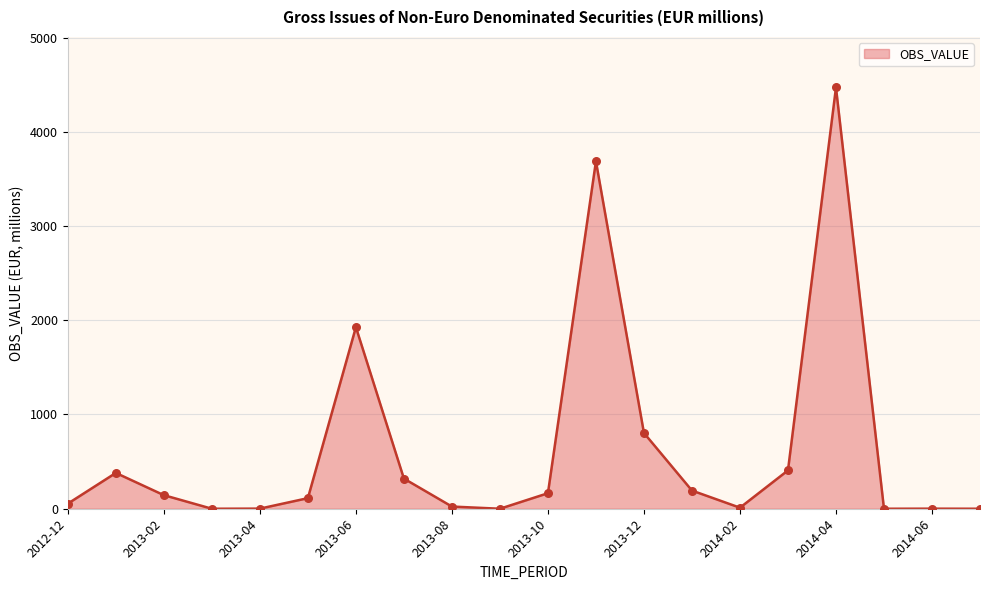

What is the maximum value shown in the chart?

4469.9